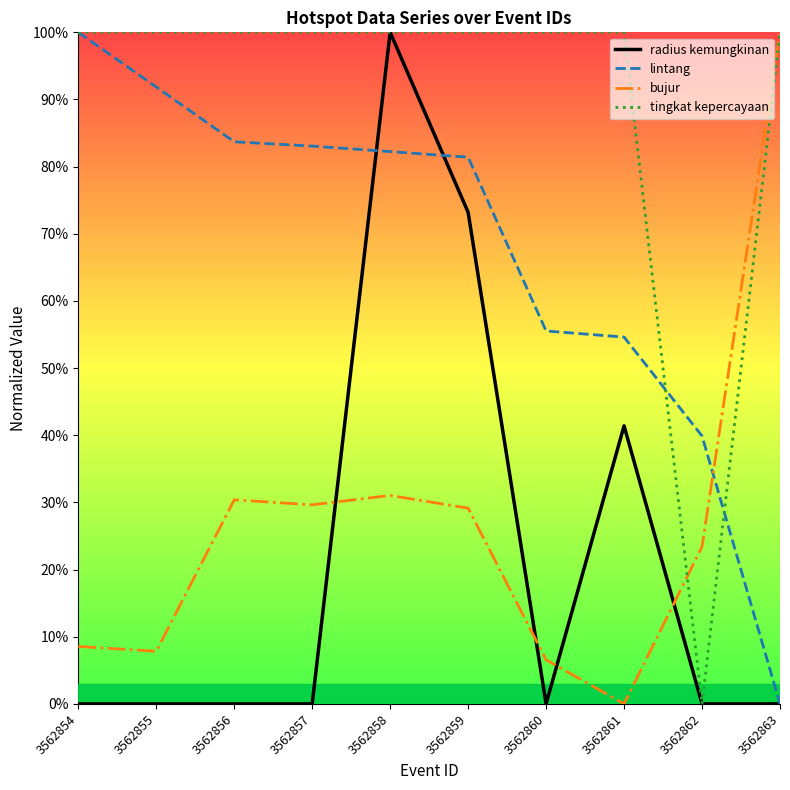

What is the sum of the lintang values at 3562856 and 3562860?

1.4